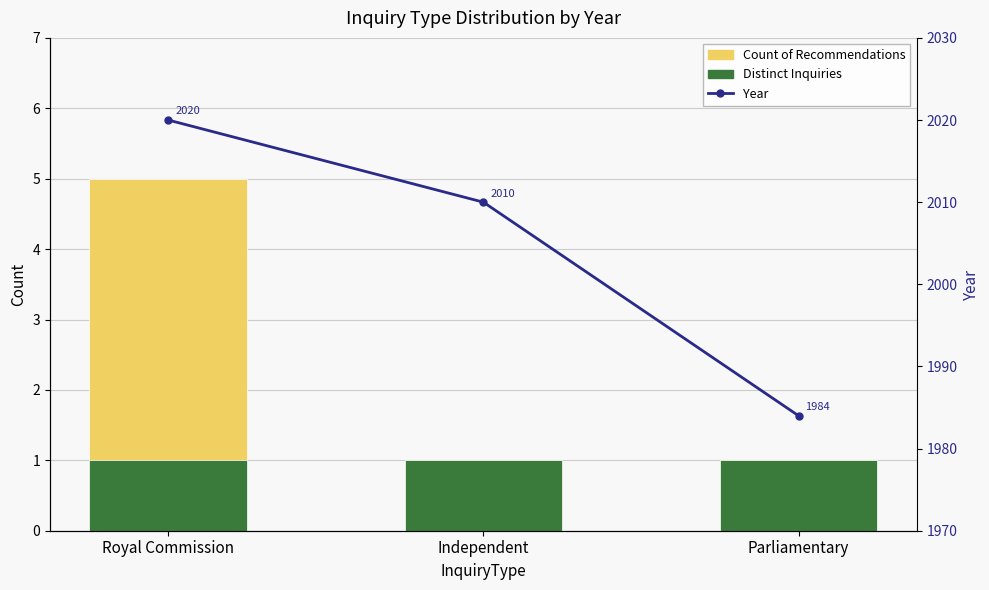

How many data points in Count of Recommendations are above 1?

1